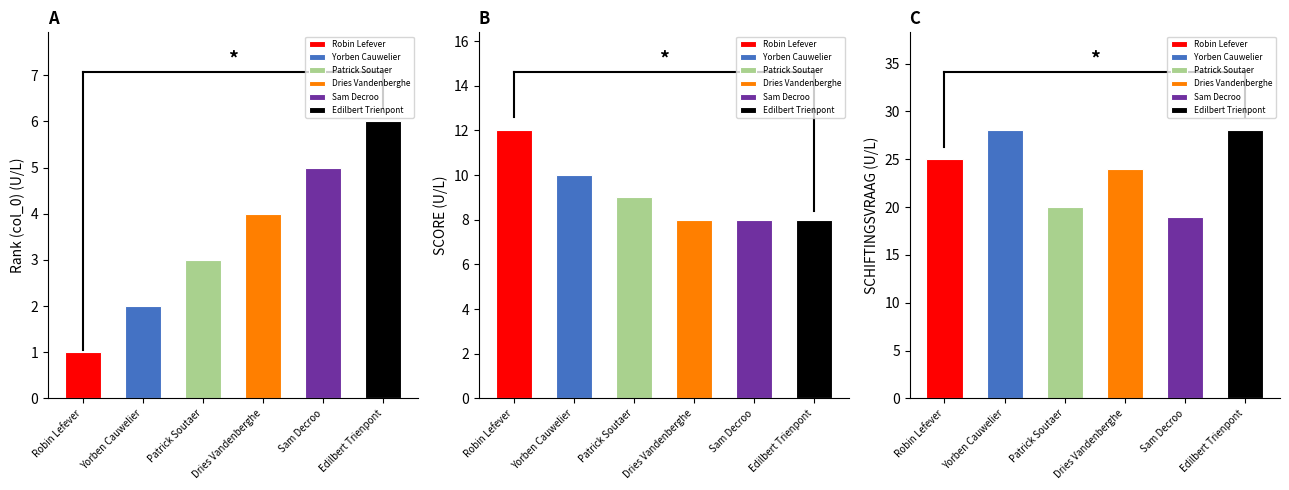

Are the bars grouped side by side (vs. stacked)?

Yes